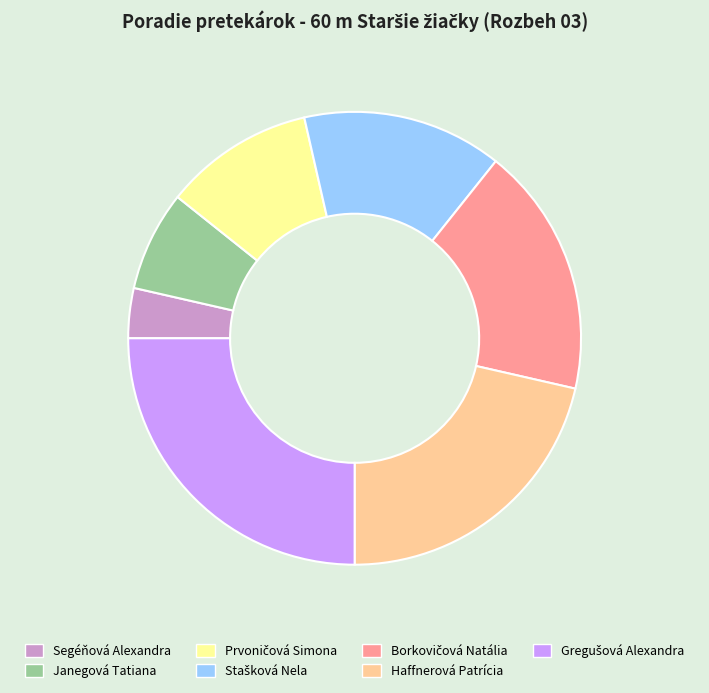

Is there a majority slice in this chart?

No